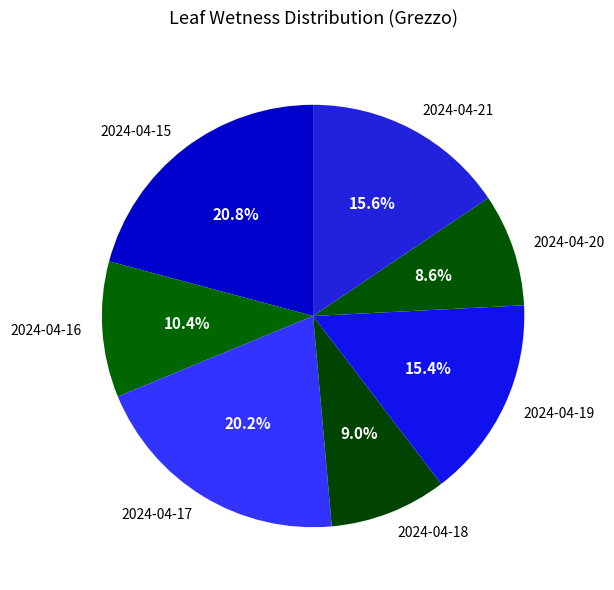

Combined, what portion of the pie is 2024-04-20 and 2024-04-18?

17.6%